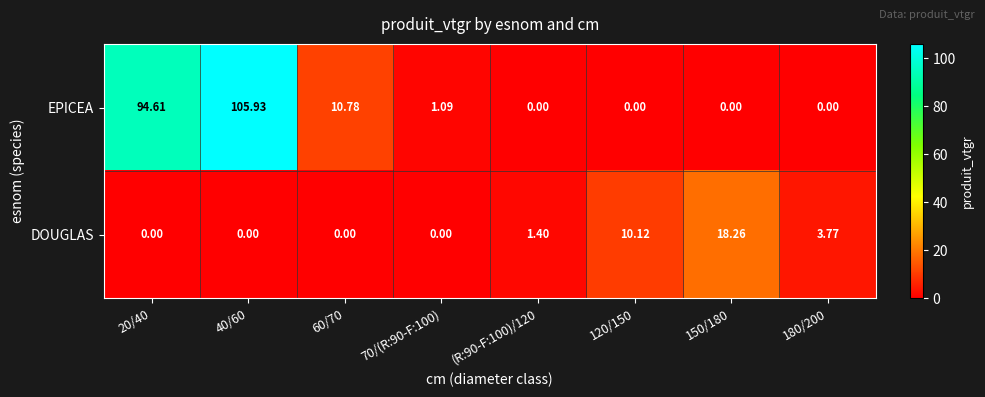

Which series has the largest total across all categories?

EPICEA